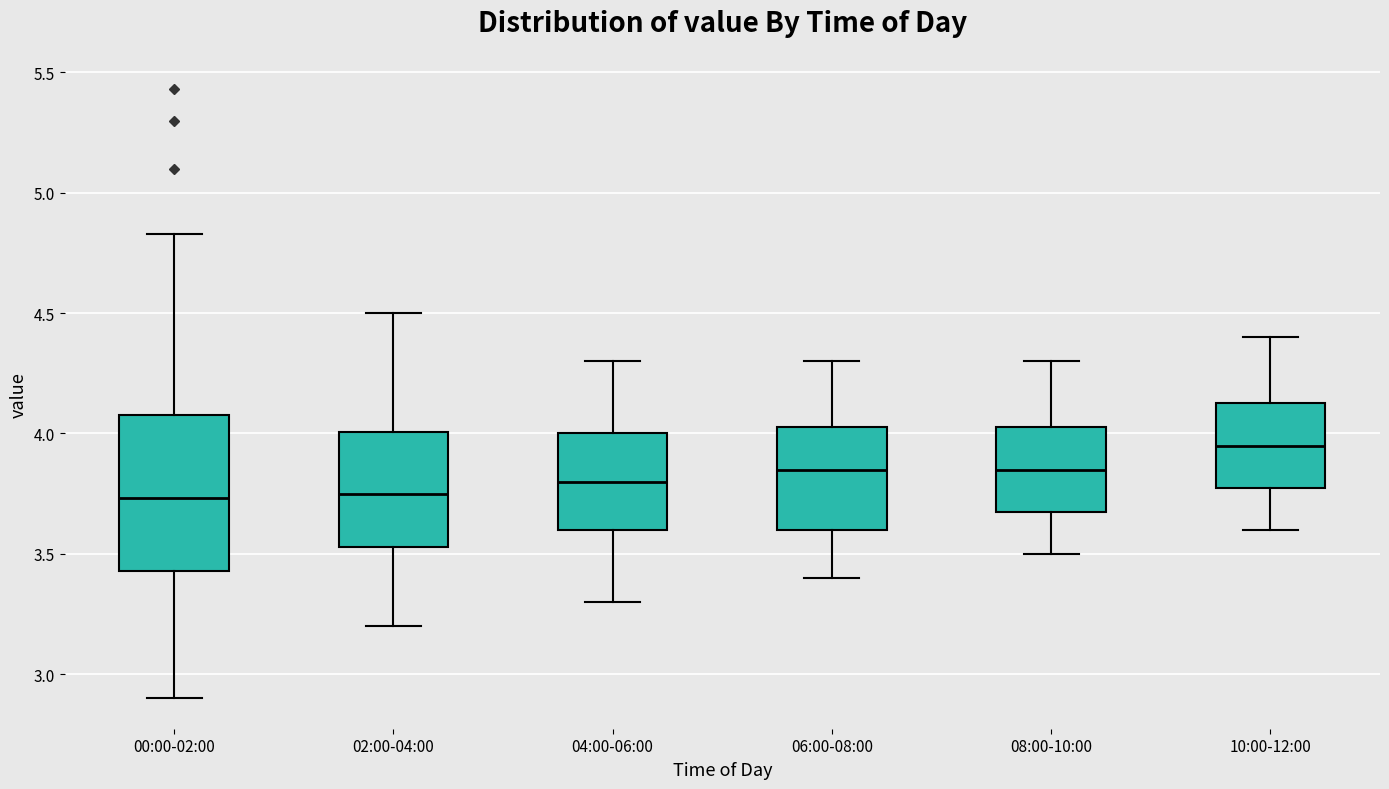

Comparing the boxes themselves (not the whiskers), which one is the tallest?

00:00-02:00